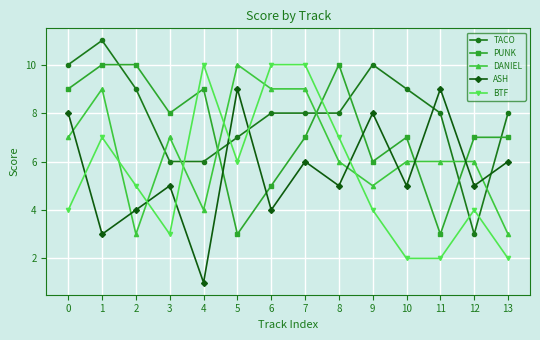

How many lines are shown in the chart?

5